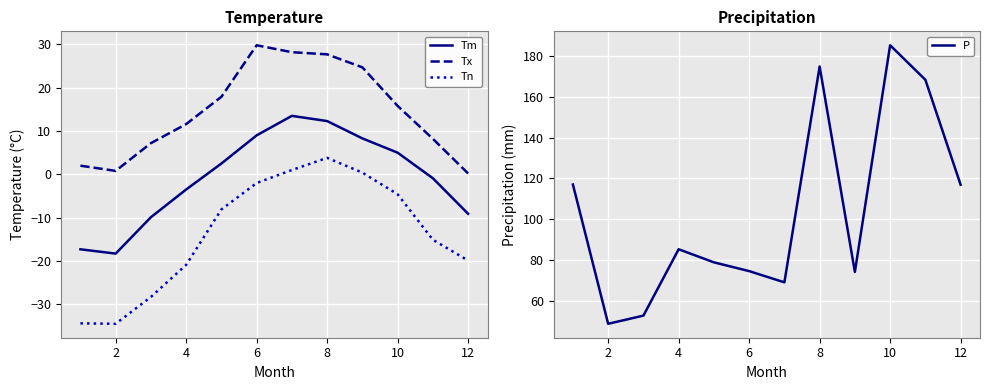

What is the lowest value of the Tm series?

-18.3